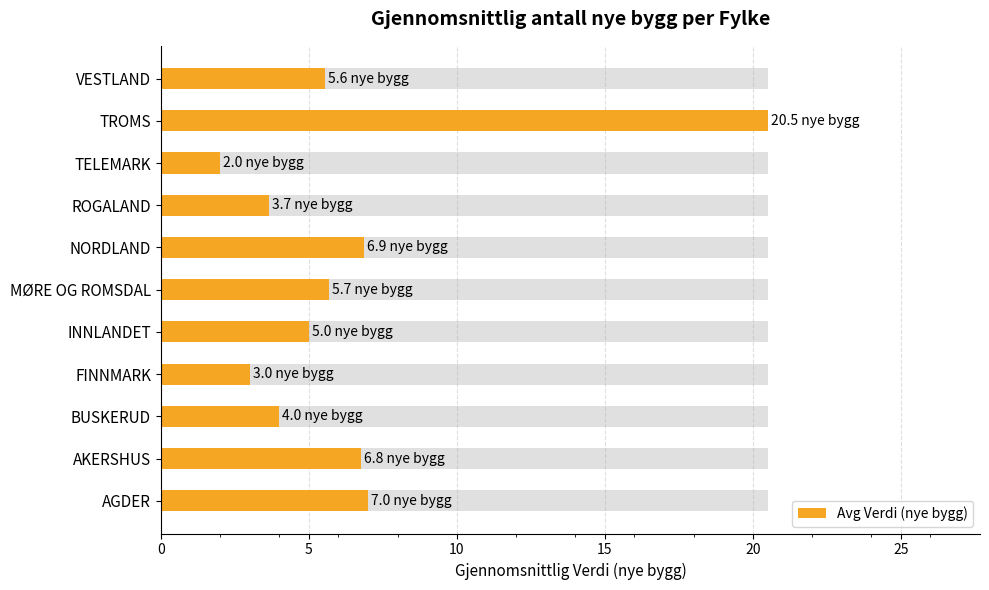

What is the difference between the maximum and minimum values?

18.5